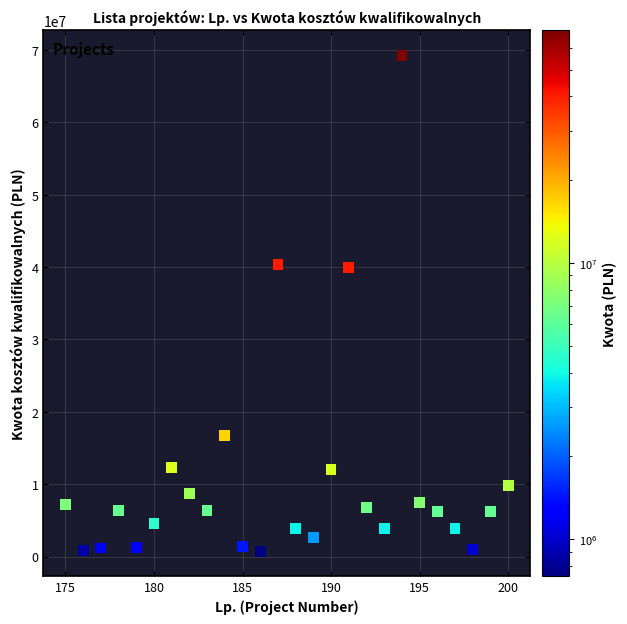

What is the range of Y values (max minus min)?

68555434.6